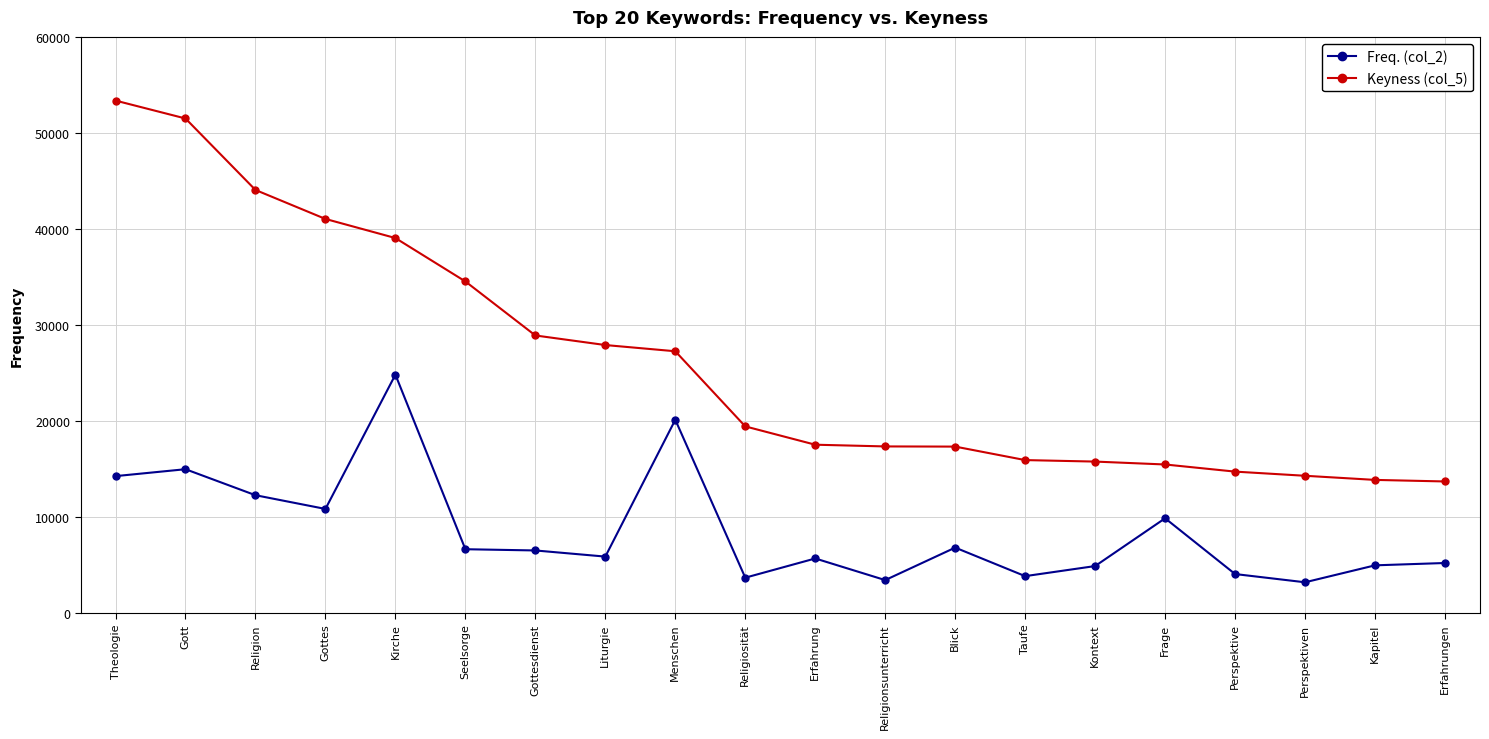

The value of Freq. (col_2) at Perspektive is 4065. True or false?

True